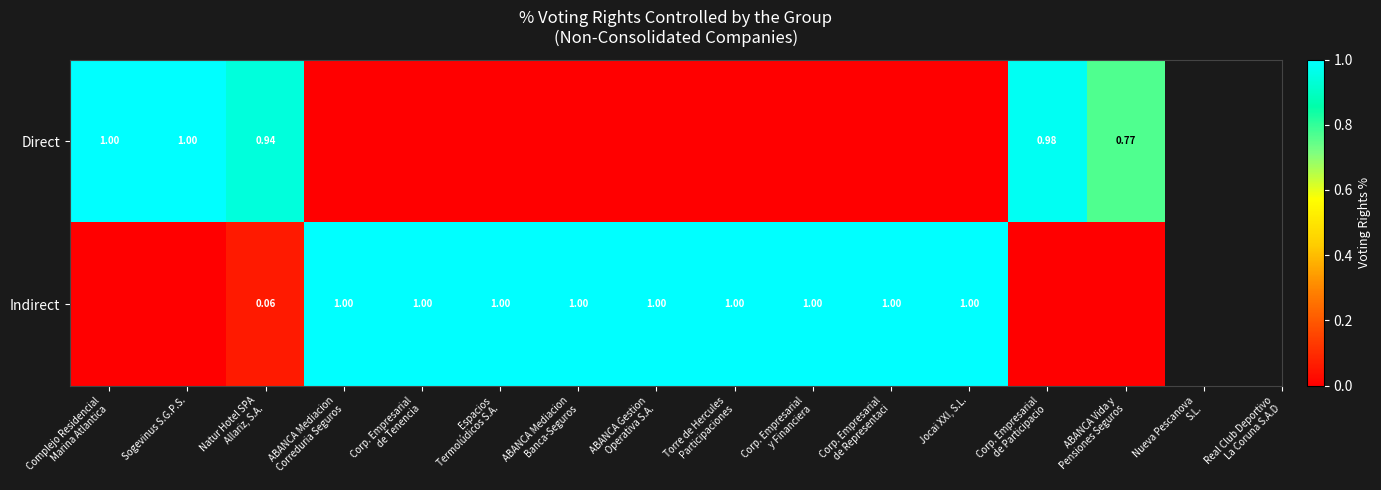

What is the sum of the Indirect values at Natur Hotel SPA Allariz, S.A. and Torre de Hercules Participaciones?

1.1